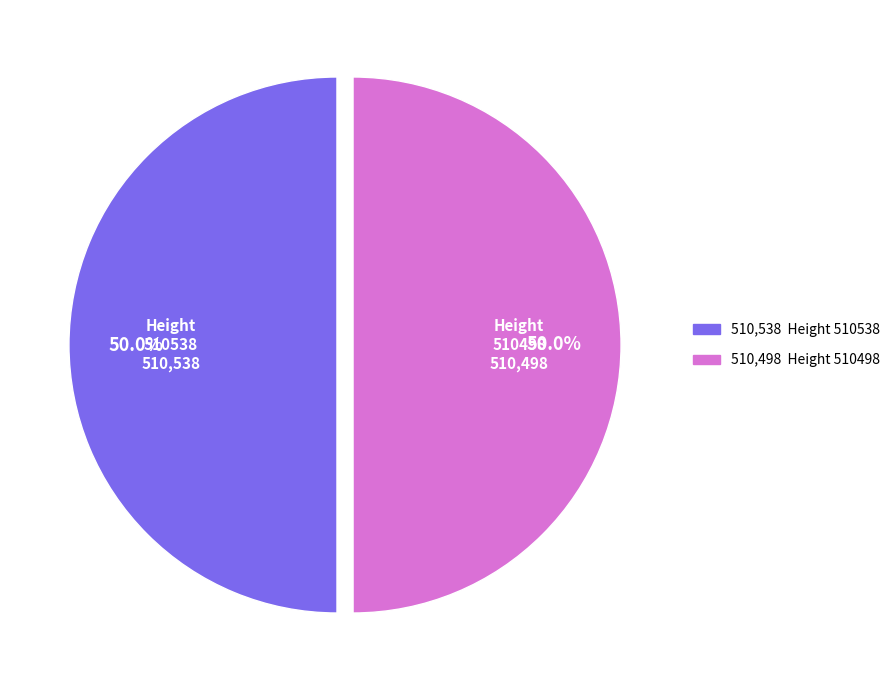

To the nearest percent, what portion does 510498 represent?

50%